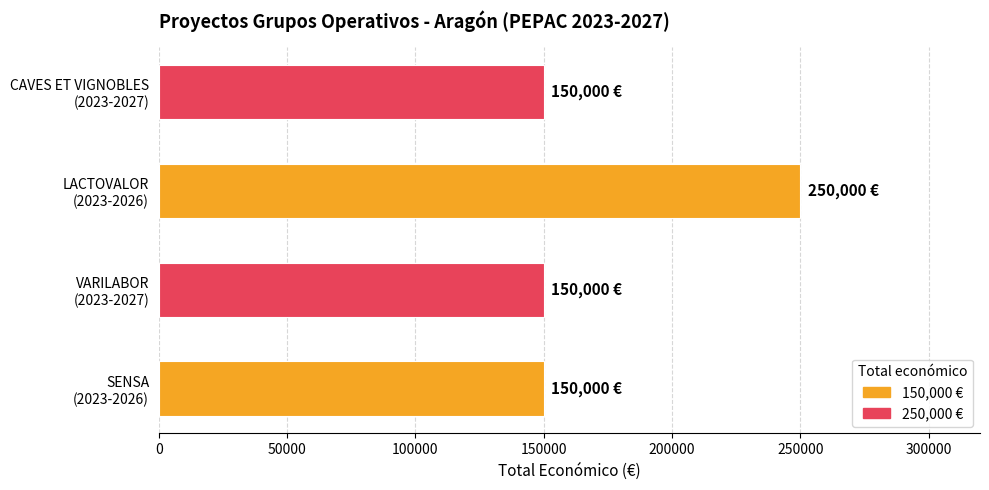

What is the difference between the maximum and minimum values?

100000